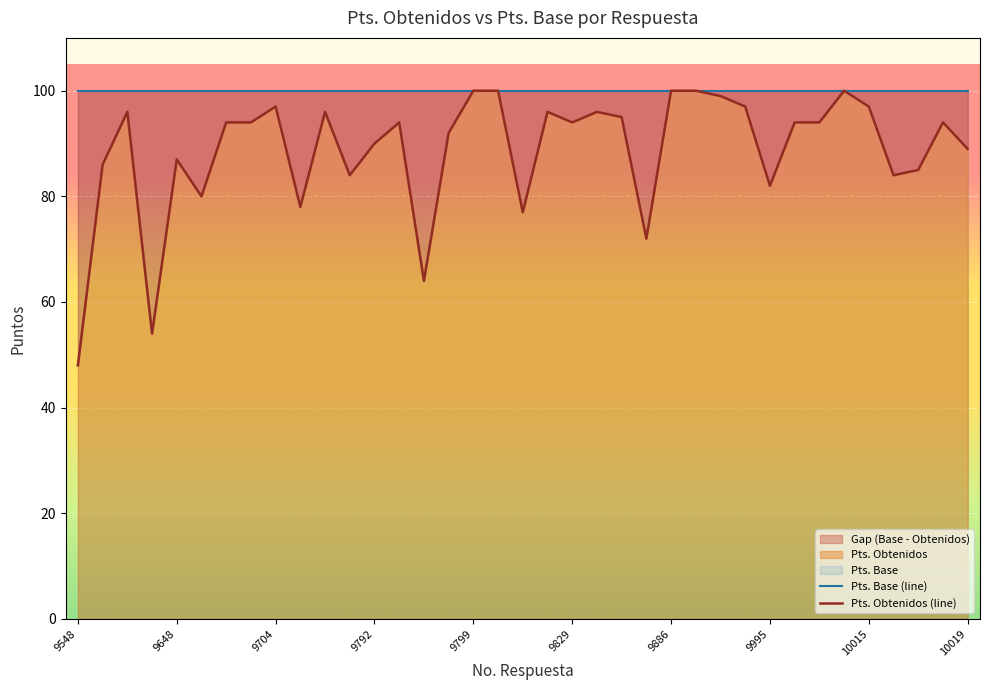

True or false: Pts. Base (line) and Pts. Obtenidos (line) intersect in this chart.

False